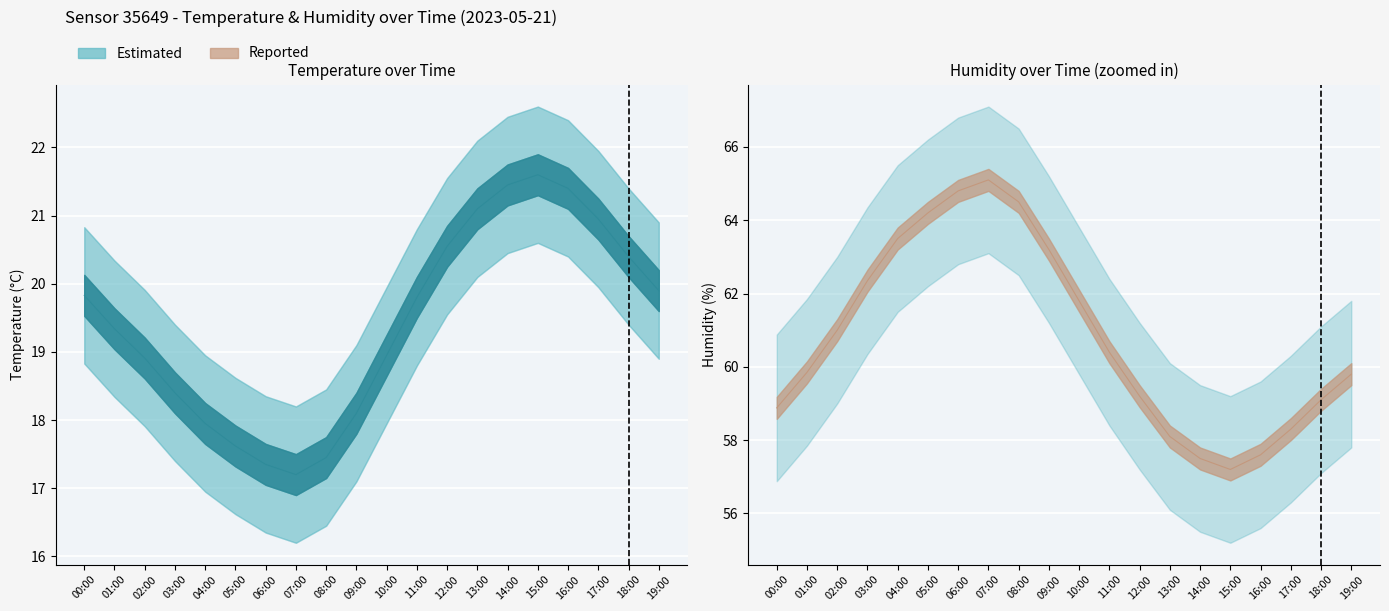

What is the smallest value displayed?

16.2